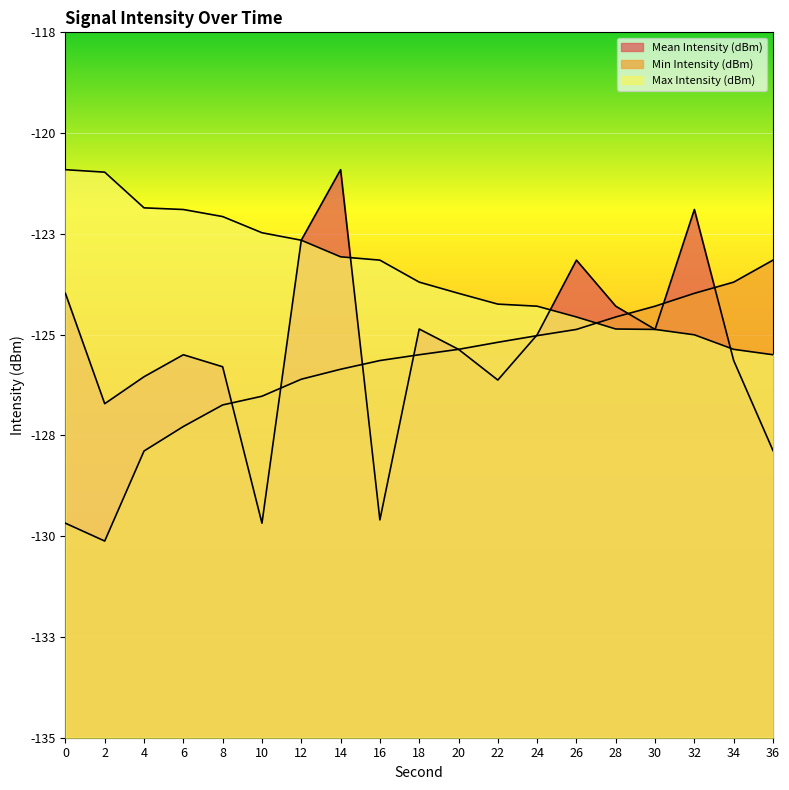

Reading left to right, list all the values displayed in this chart.

Mean Intensity (dBm): -124.3	-127.0	-126.3	-125.8	-126.1	-129.8	-123.0	-121.3	-129.8	-125.2	-125.6	-126.4	-125.3	-123.5	-124.6	-125.2	-122.3	-125.9	-128.1
Min Intensity (dBm): -129.8	-130.3	-128.1	-127.5	-127.0	-126.8	-126.4	-126.1	-125.9	-125.8	-125.6	-125.5	-125.3	-125.2	-124.9	-124.6	-124.3	-124.0	-123.5
Max Intensity (dBm): -121.3	-121.4	-122.2	-122.3	-122.4	-122.8	-123.0	-123.4	-123.5	-124.0	-124.3	-124.5	-124.6	-124.9	-125.2	-125.2	-125.3	-125.6	-125.8